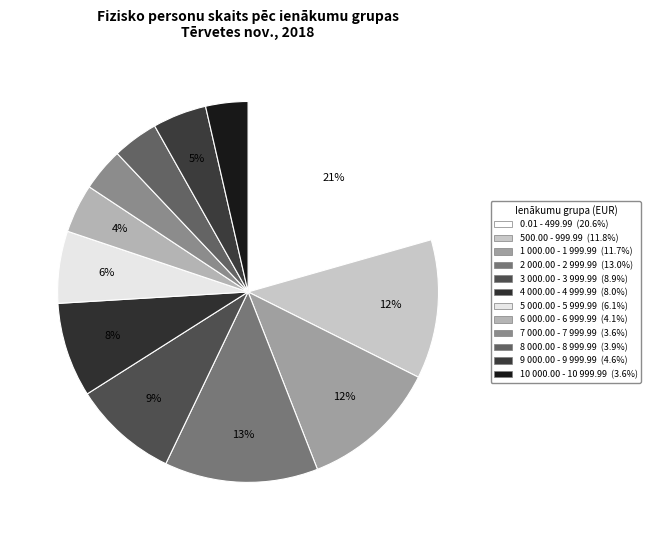

What is the smallest slice in the pie chart?

10 000.00 - 10 999.99